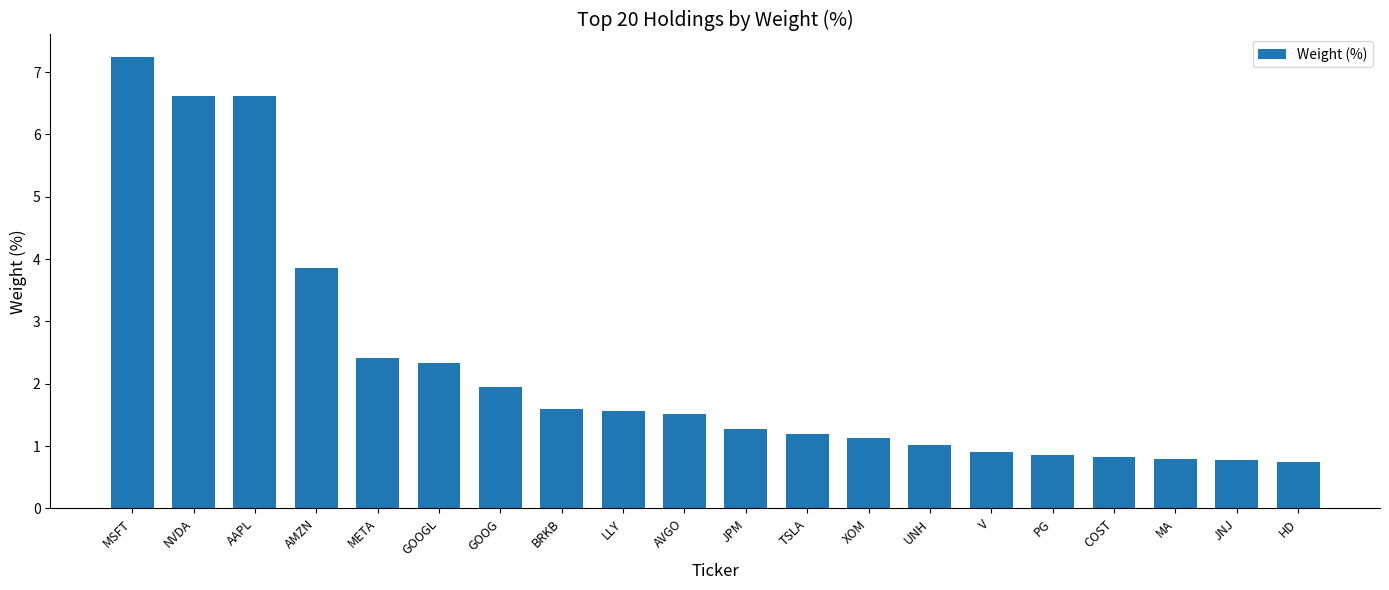

What is the smallest value displayed?

0.7